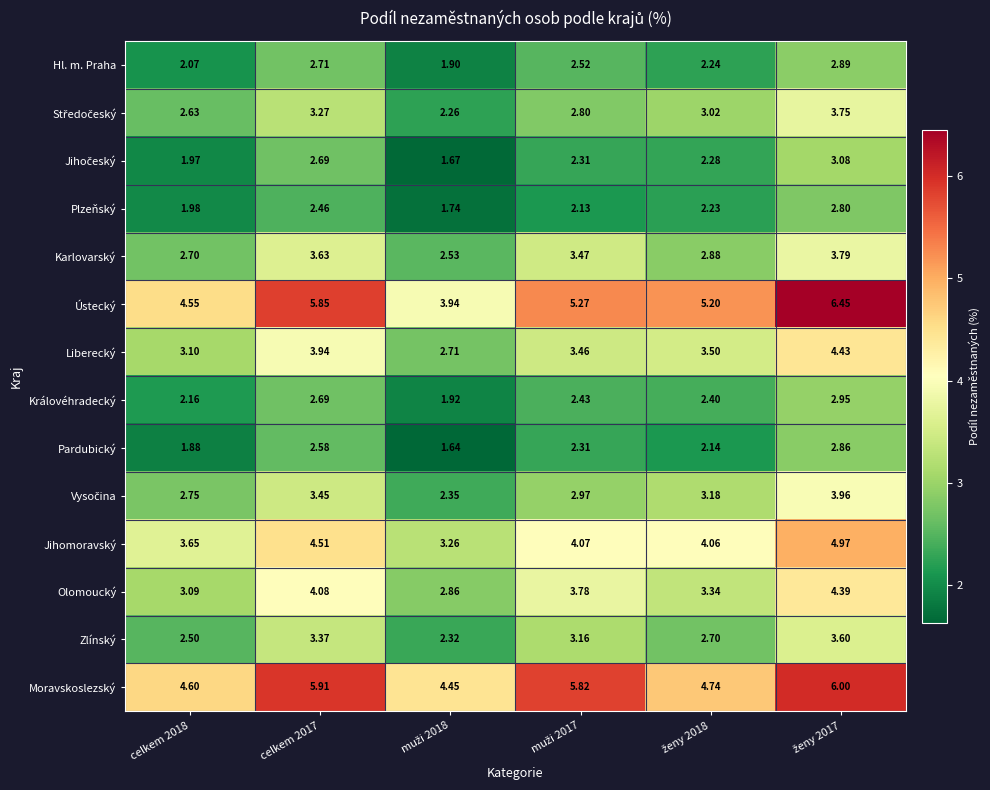

Which series has the largest total across all categories?

Moravskoslezský